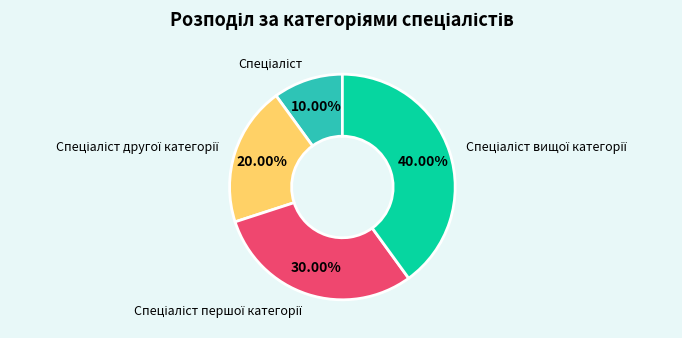

Is there any slice that represents more than half of the pie?

No